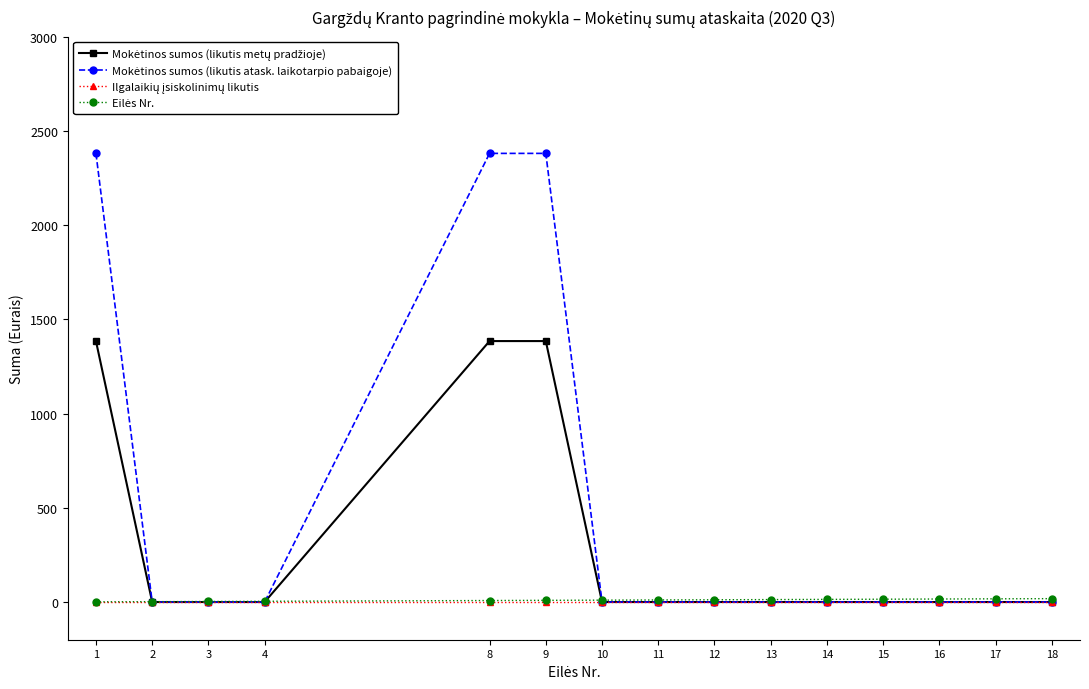

What is the difference between the highest and lowest values at 18?

18.0